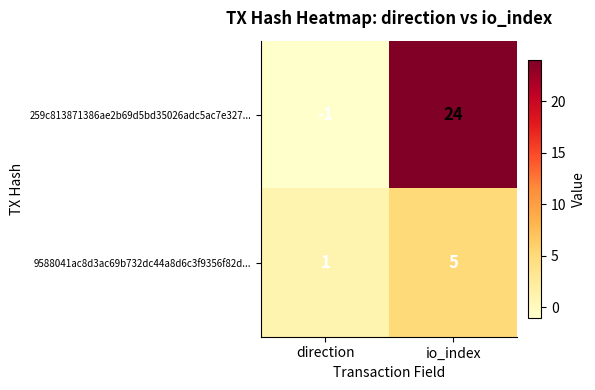

What is the sum of all 9588041ac8d3ac69b732dc44a8d6c3f9356f82d... values?

6